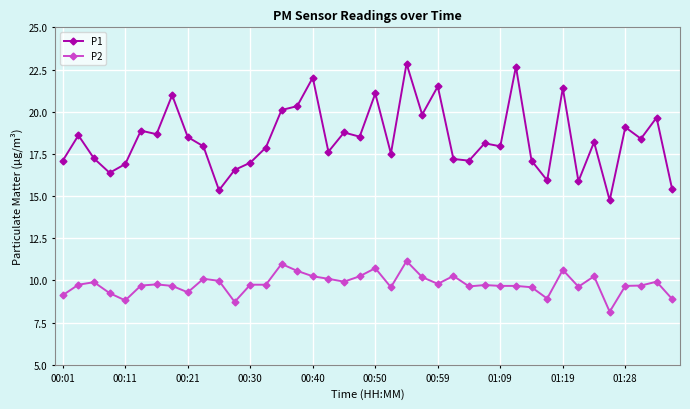

True or false: P2 and P1 intersect in this chart.

False